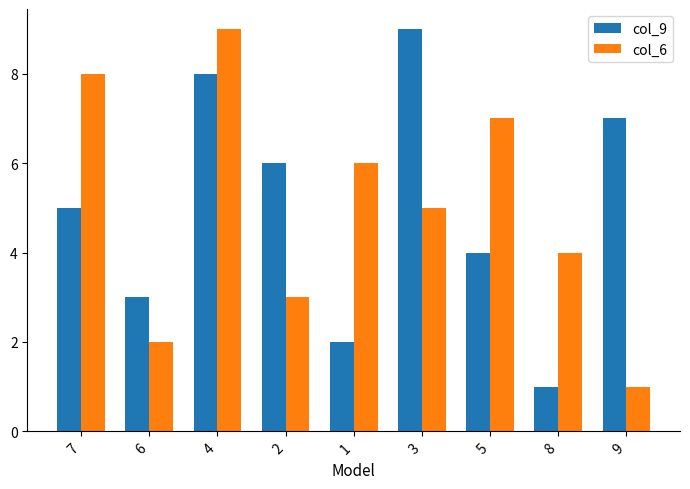

Reading right to left, transcribe all the data shown in this chart.

col_9: 9=7	8=1	5=4	3=9	1=2	2=6	4=8	6=3	7=5
col_6: 9=1	8=4	5=7	3=5	1=6	2=3	4=9	6=2	7=8